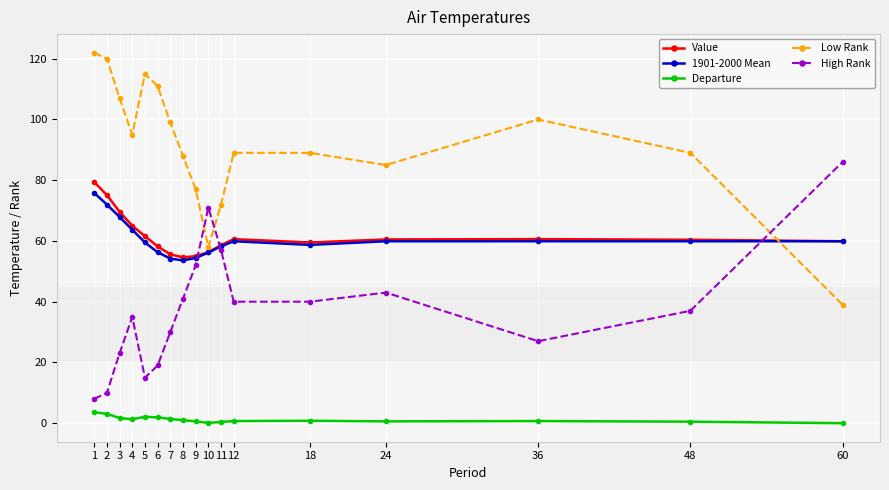

True or false: High Rank has a value of 31.6 at 10.

False